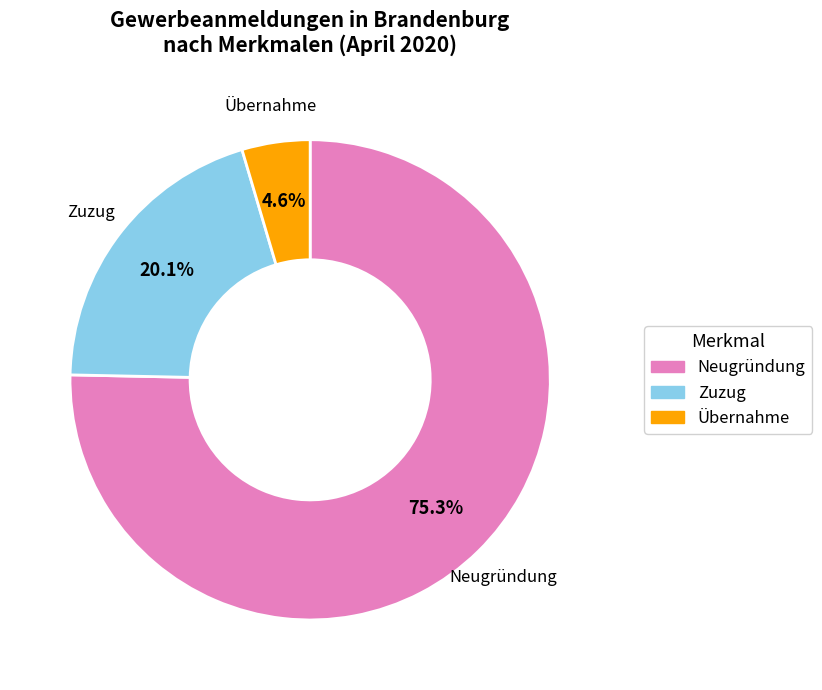

What percentage is the Zuzug slice, to the nearest percent?

20%